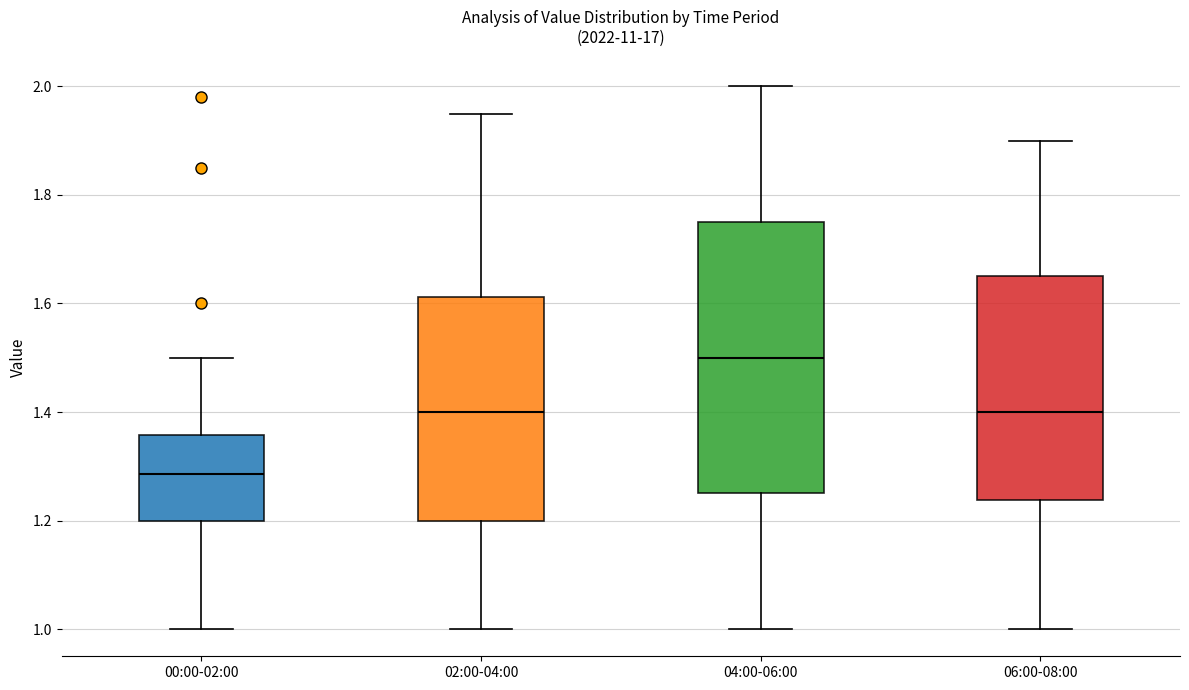

Where does the upper whisker of the box for 00:00-02:00 end on the y-axis? The values are not printed on the chart, so give them approximately, as read against the axis.

1.50